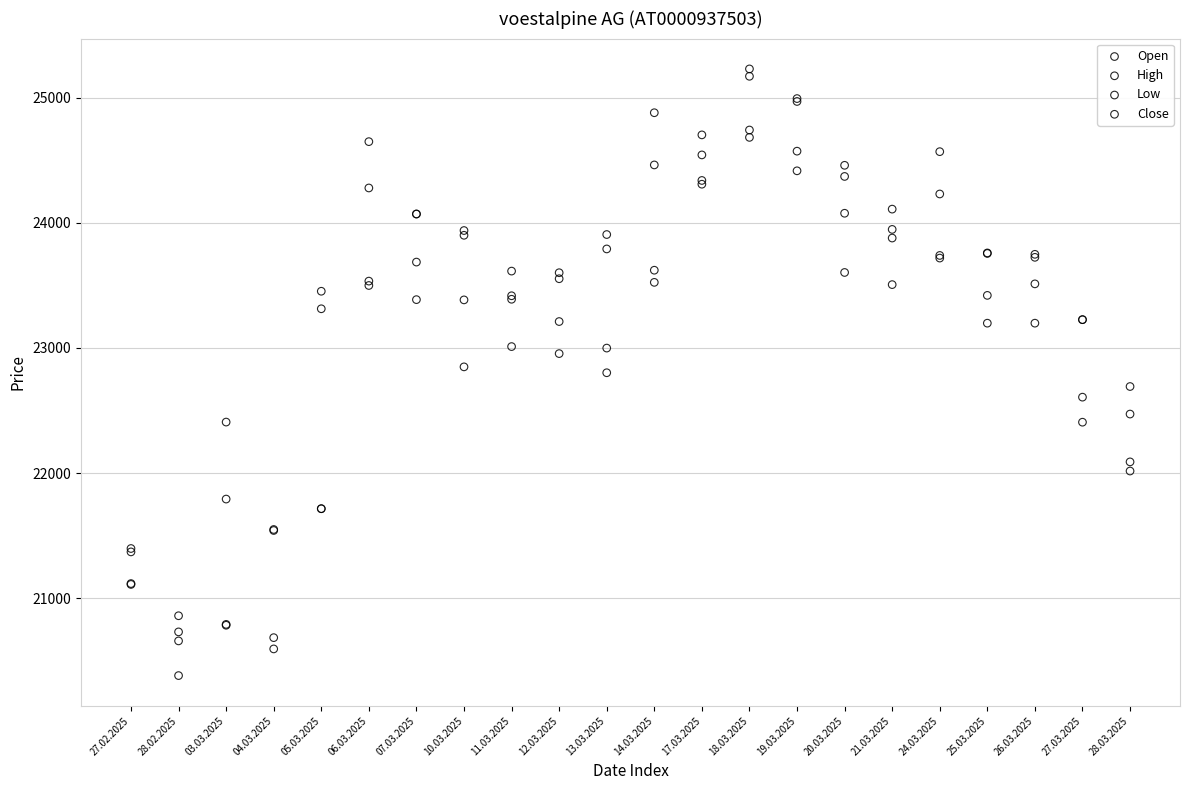

Which series reaches the maximum Y coordinate?

High